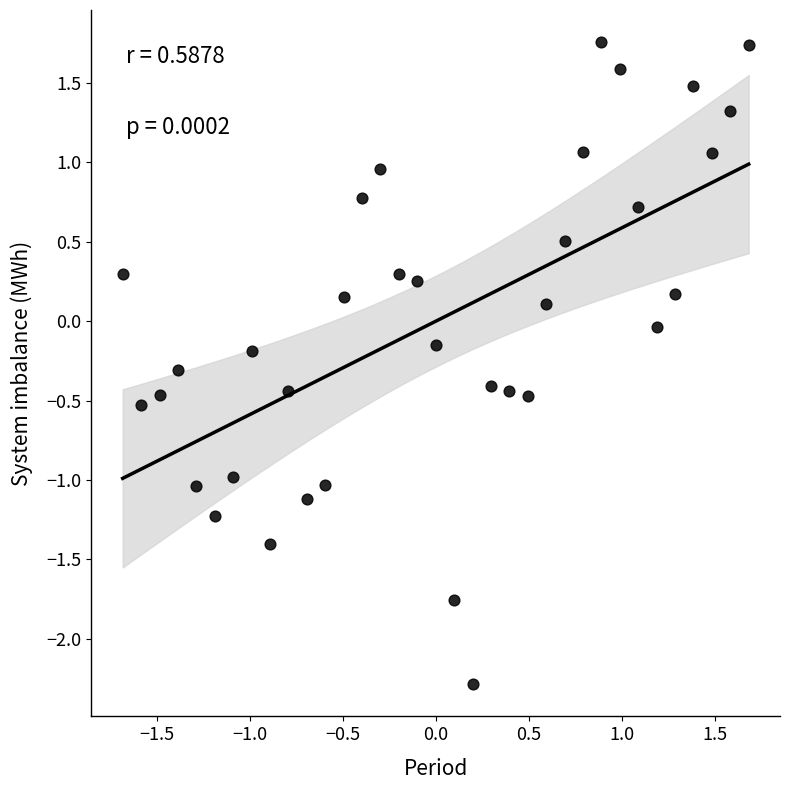

What is the range of Y values (max minus min)?

4.0